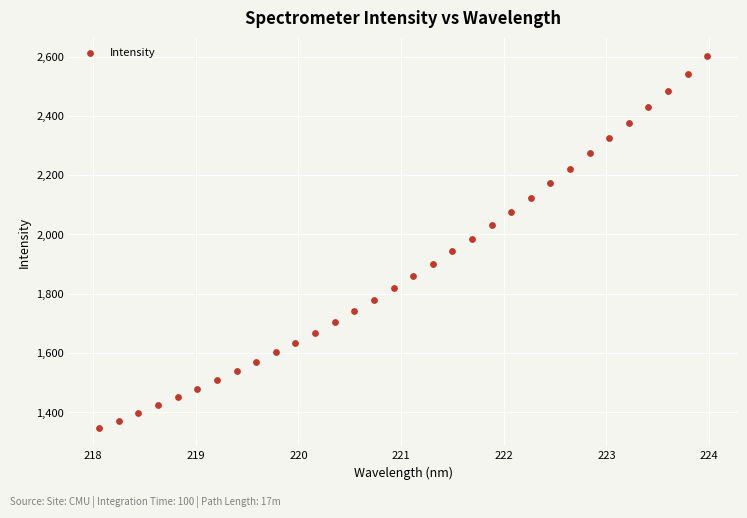

What is the range of Y values (max minus min)?

1251.7